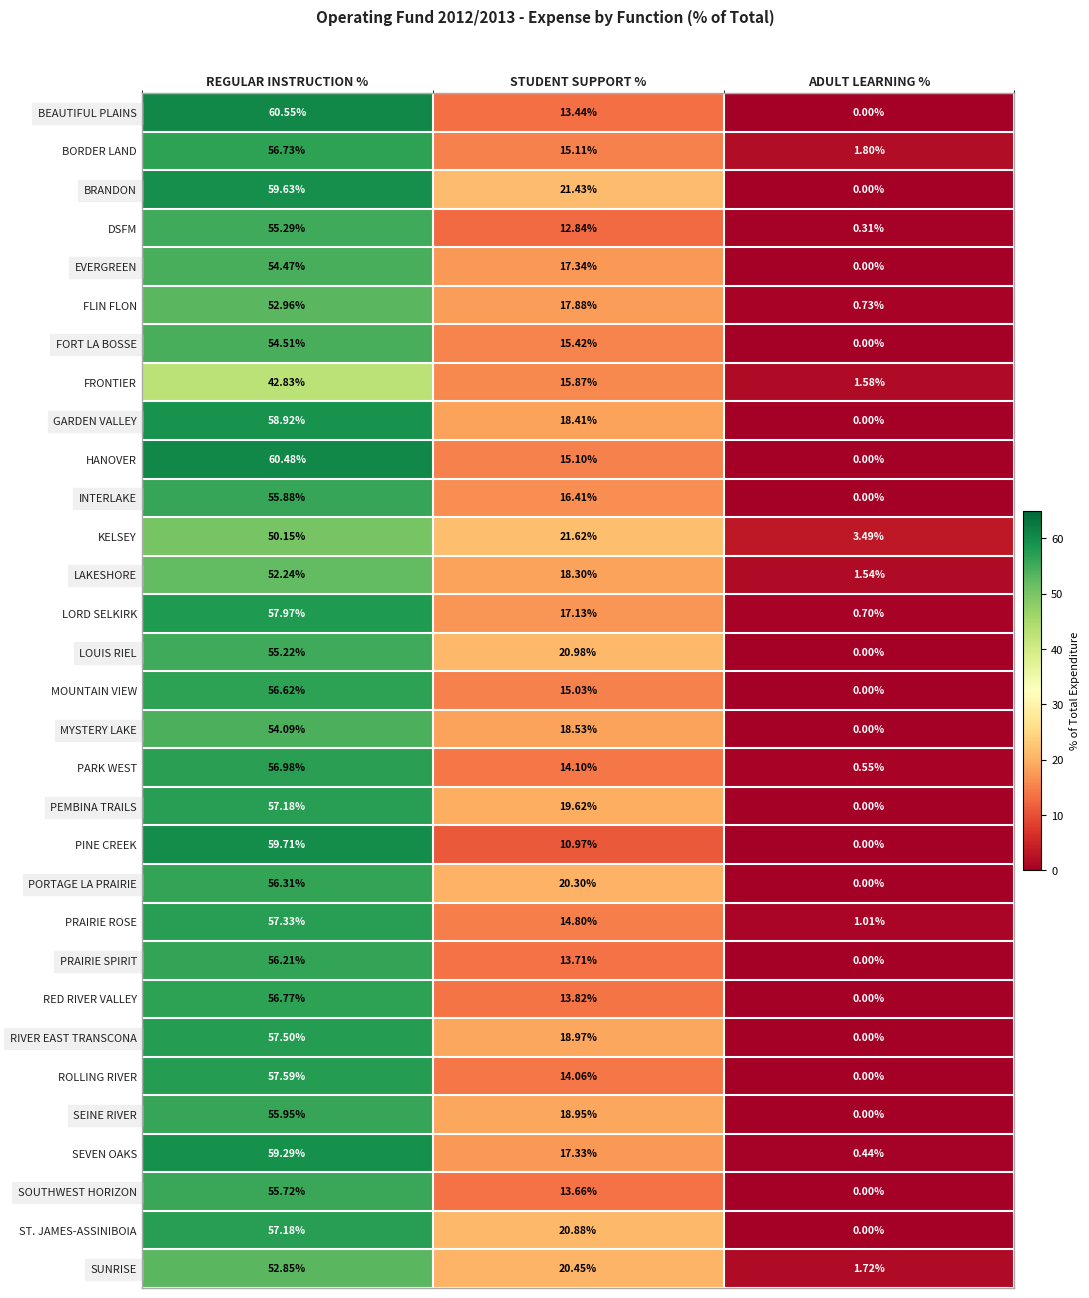

At which label does SEVEN OAKS first exceed 17?

REGULAR INSTRUCTION %